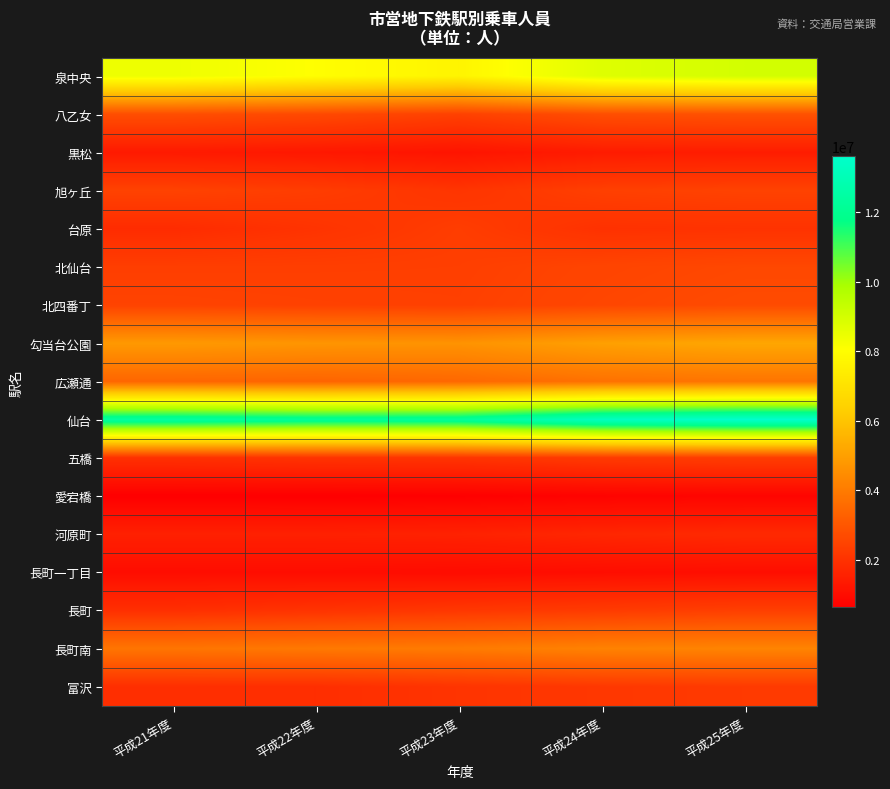

Which series has the largest range (max minus min)?

仙台